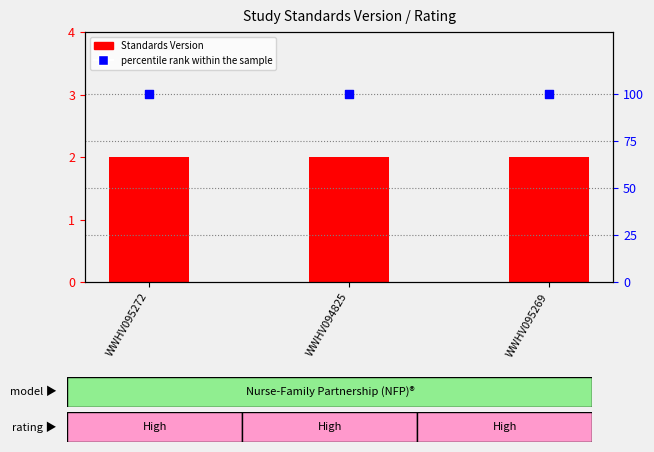

Which series has the largest total across all categories?

percentile rank within the sample